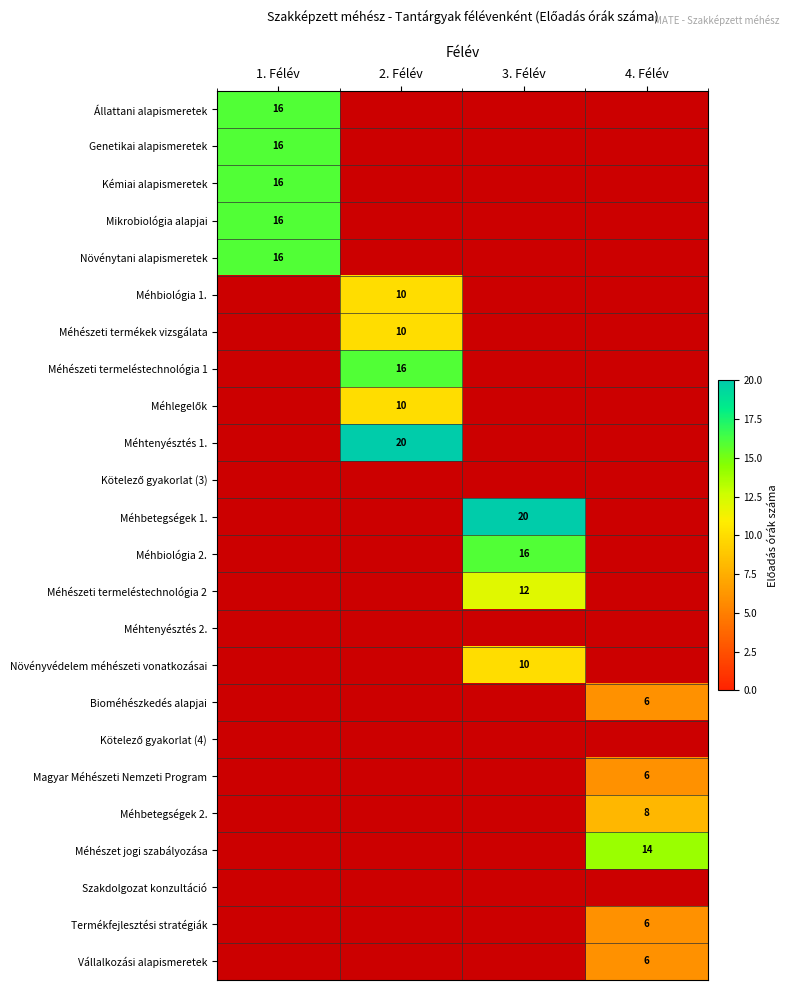

The value of Növénytani alapismeretek at 1. Félév is 5. True or false?

False